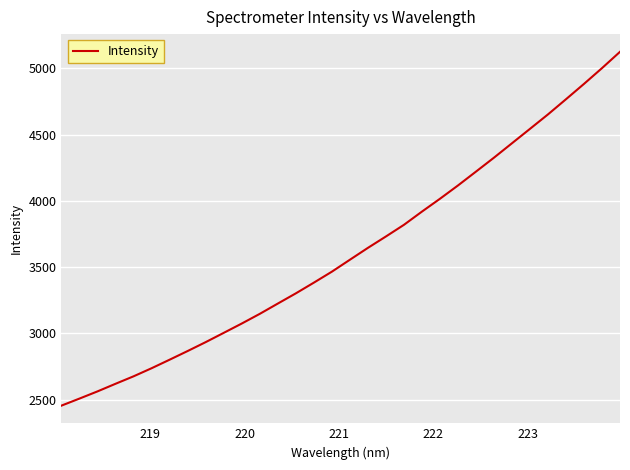

What is the smallest value displayed?

2455.0